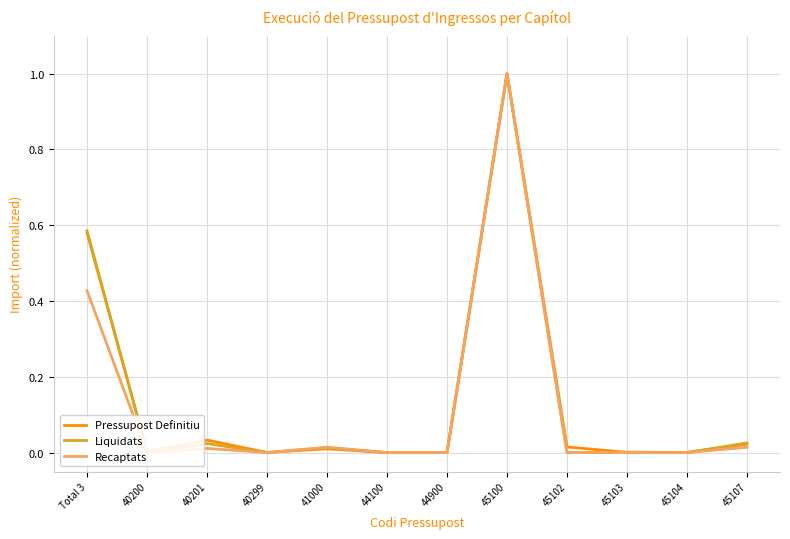

What position from the right is 45107?

1